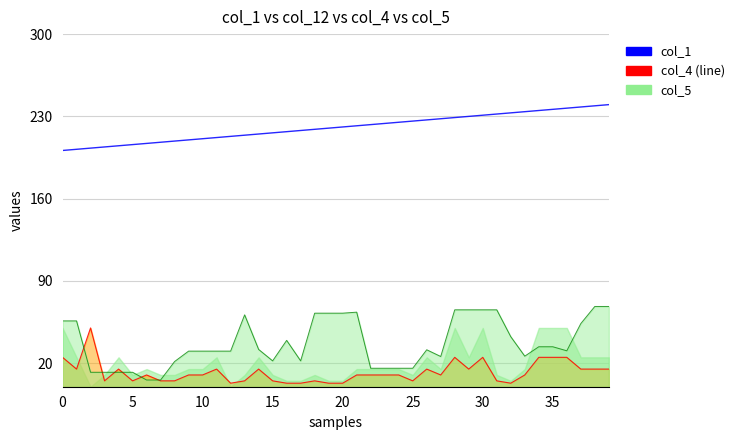

Between 20 and 38, which is larger?

38